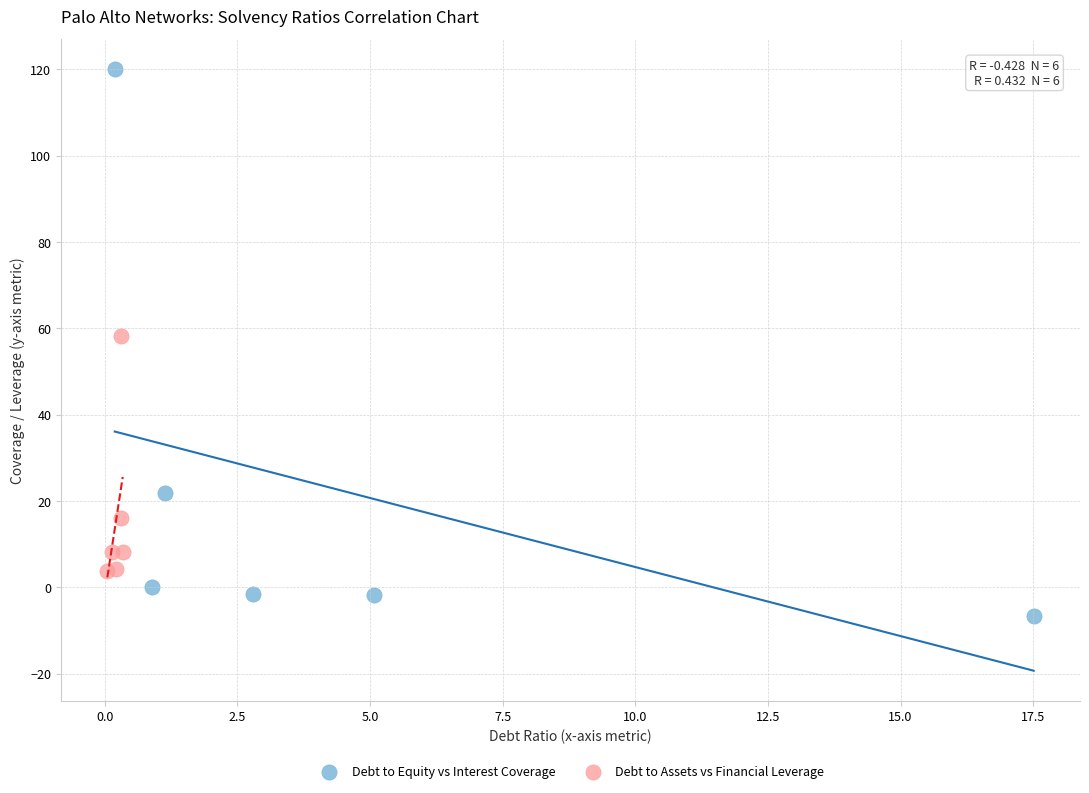

Which series reaches the maximum Y coordinate?

Debt to Equity vs Interest Coverage